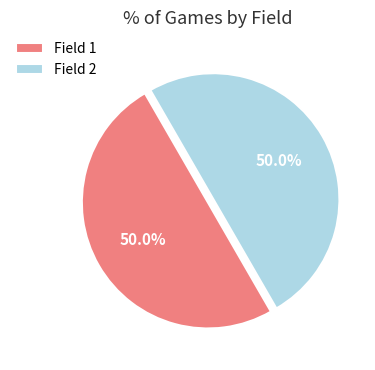

What is the ratio of the value at Field 1 to the value at Field 2?

1.0